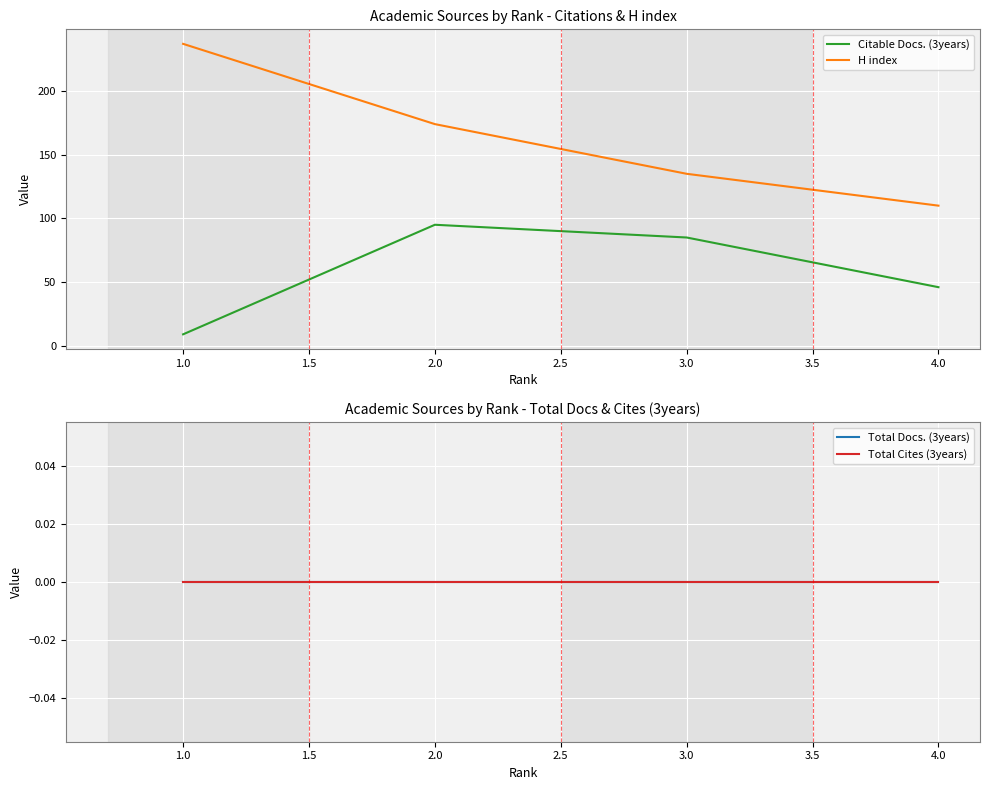

What value does the Citable Docs. (3years) series have at 1.0?

9